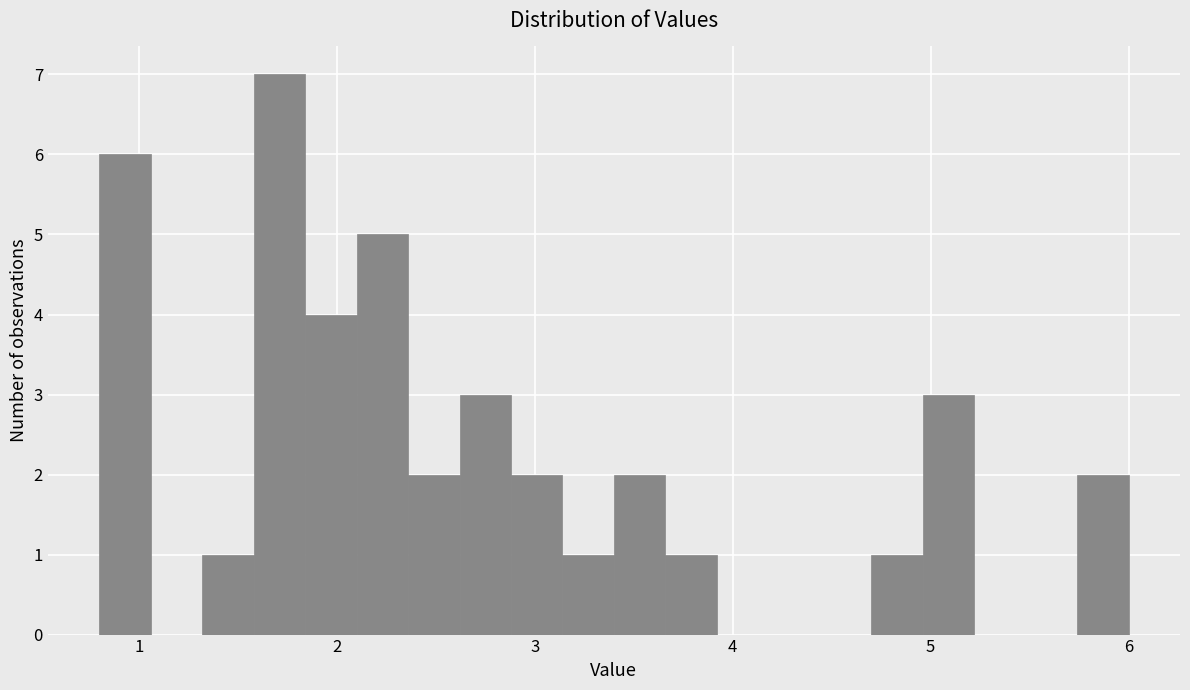

Around what value on the x-axis is the tallest bar? Give the approximate position of its centre, as read against the axis.

1.7